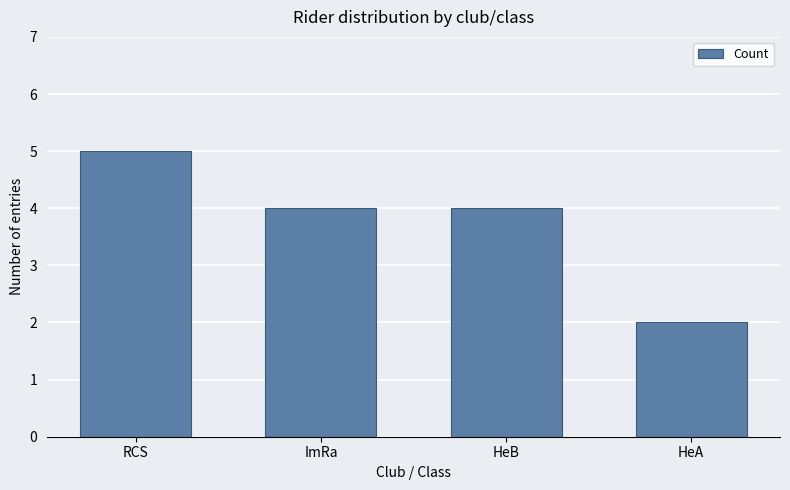

How many bars are there in total?

4